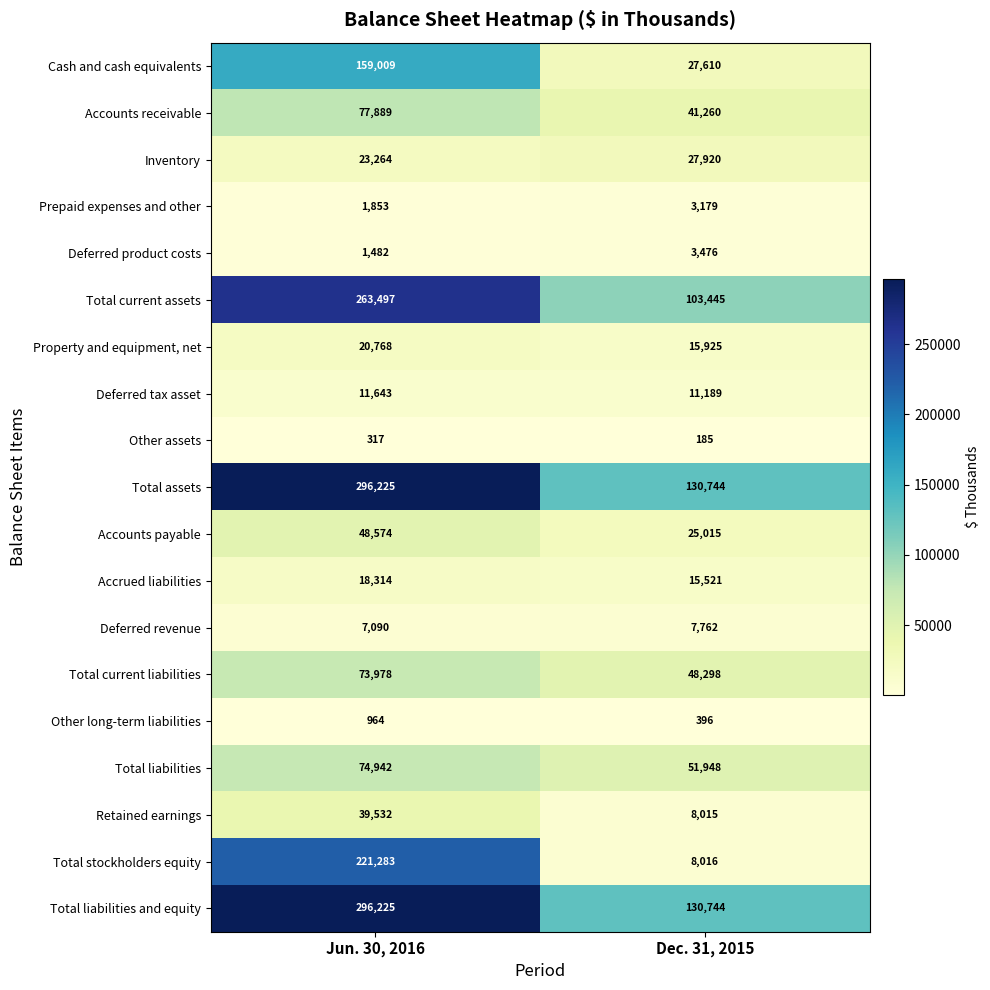

What is the minimum value shown in the chart?

185